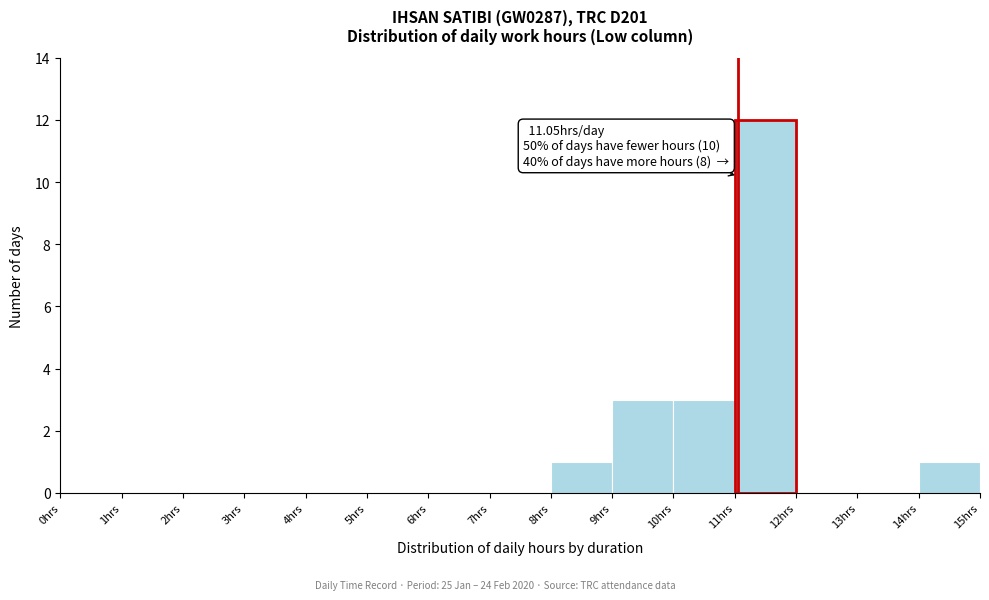

Which range on the x-axis has the tallest bar?

11 to 12